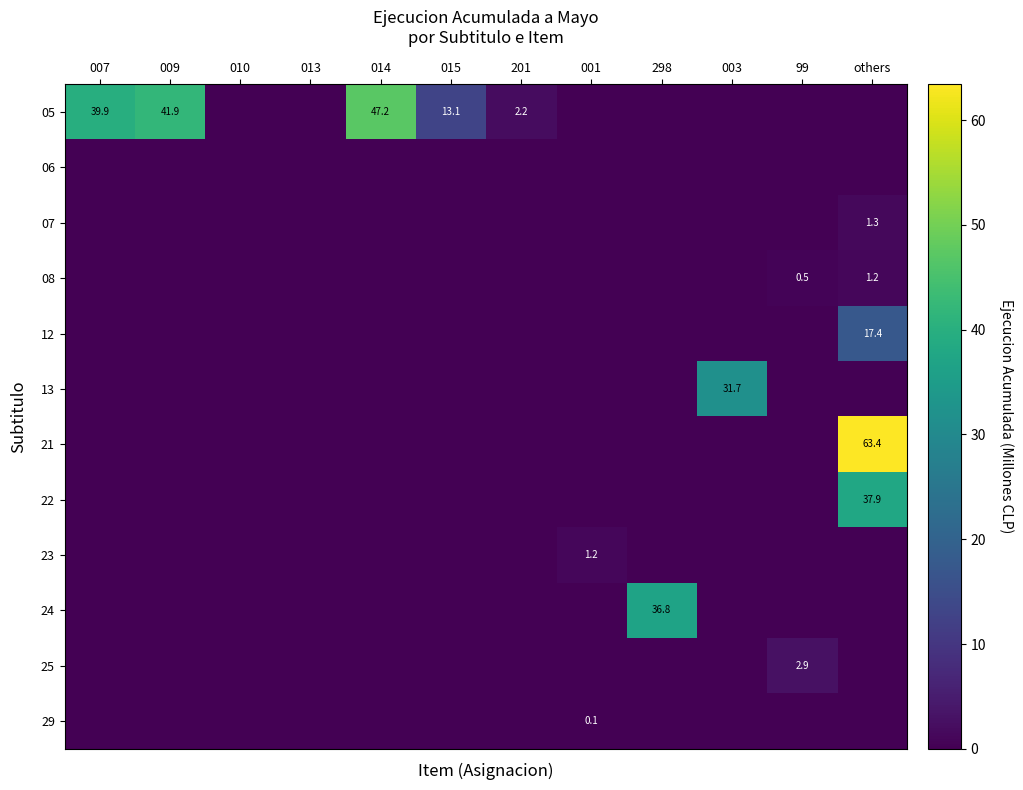

The 24 series shows 36.8 at 298. True or false?

True